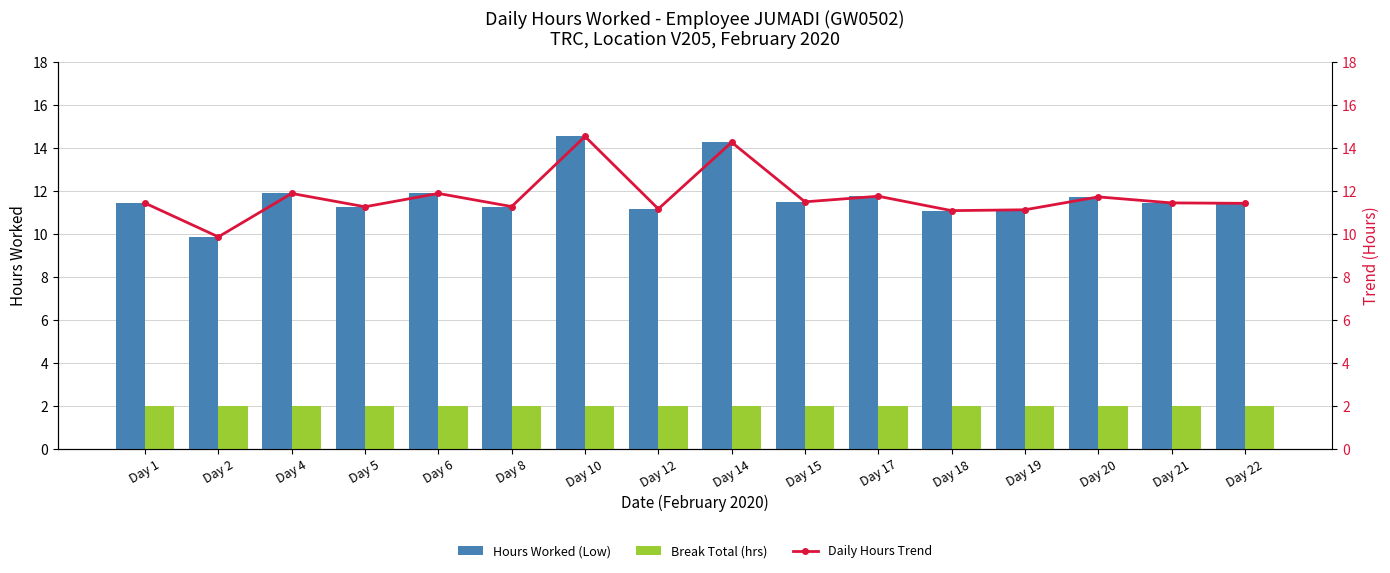

At which label does Hours Worked (Low) reach its minimum?

Day 2